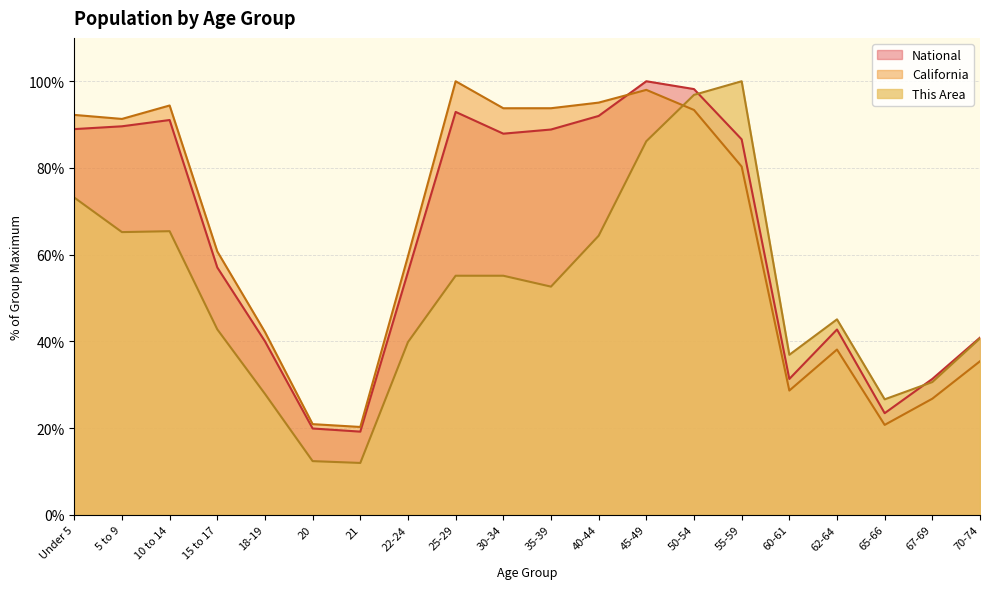

At which label is California closest to 60?

22-24